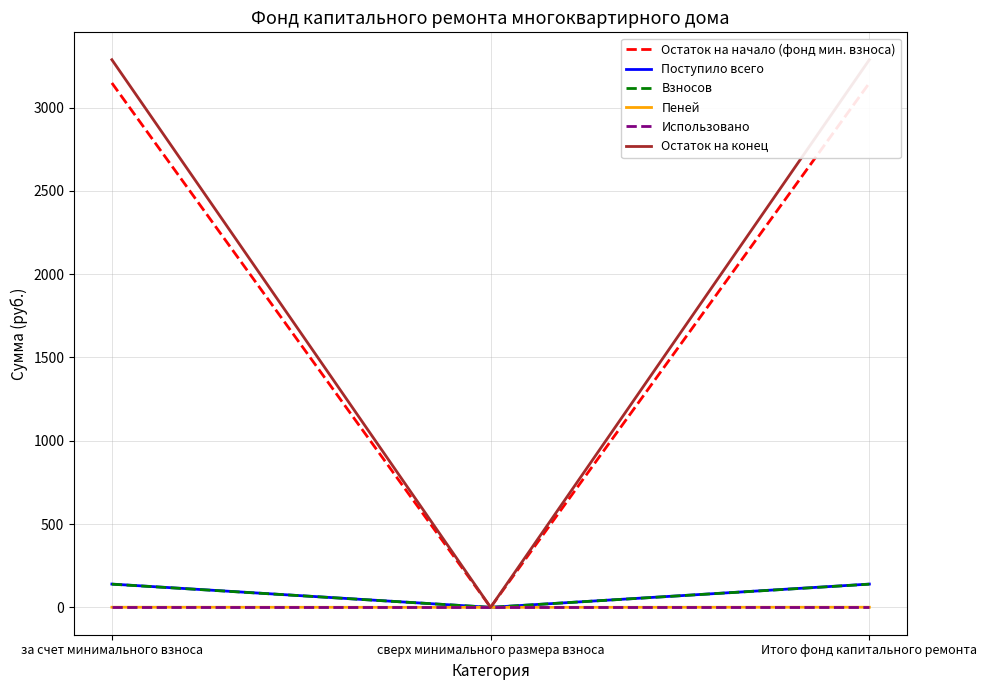

What is the difference between the Поступило всего values at Итого фонд капитального ремонта and сверх минимального размера взноса?

139.6